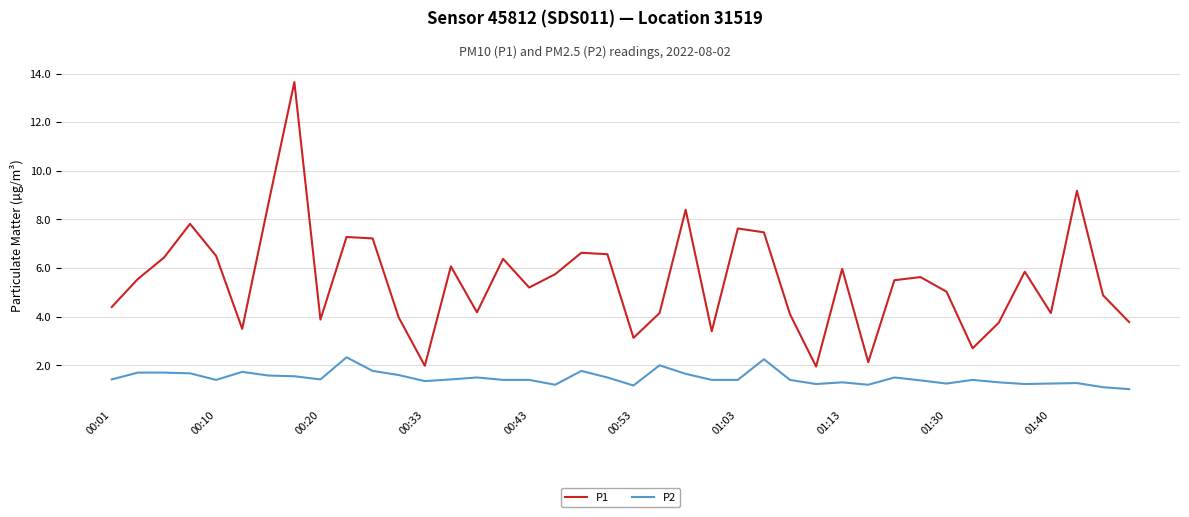

List the series in order of their peak value, highest first.

P1, P2